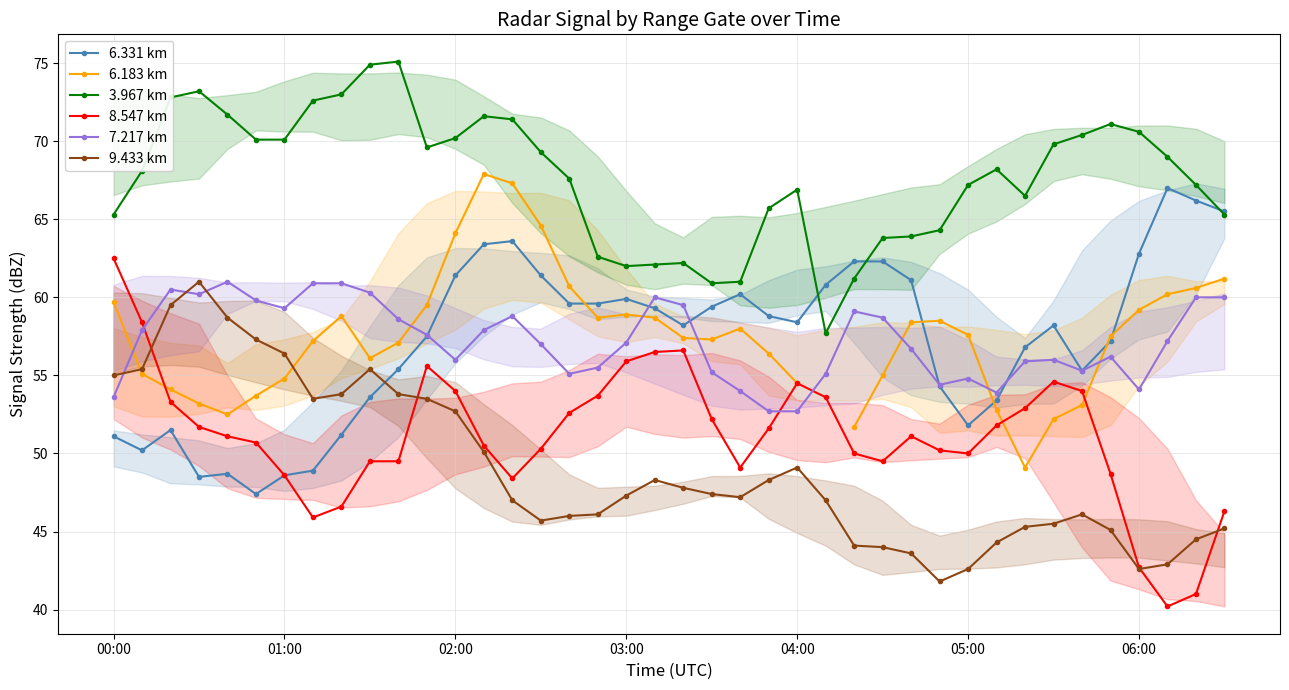

The value of 9.433 km at 00:00 is 55.0. True or false?

True